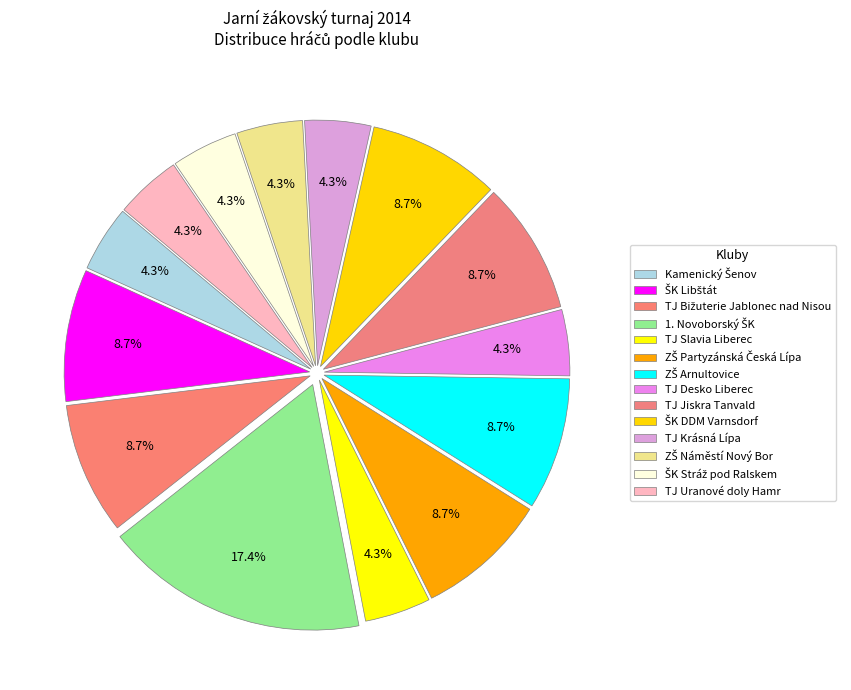

What percentage is the TJ Krásná Lípa slice, to the nearest percent?

4%